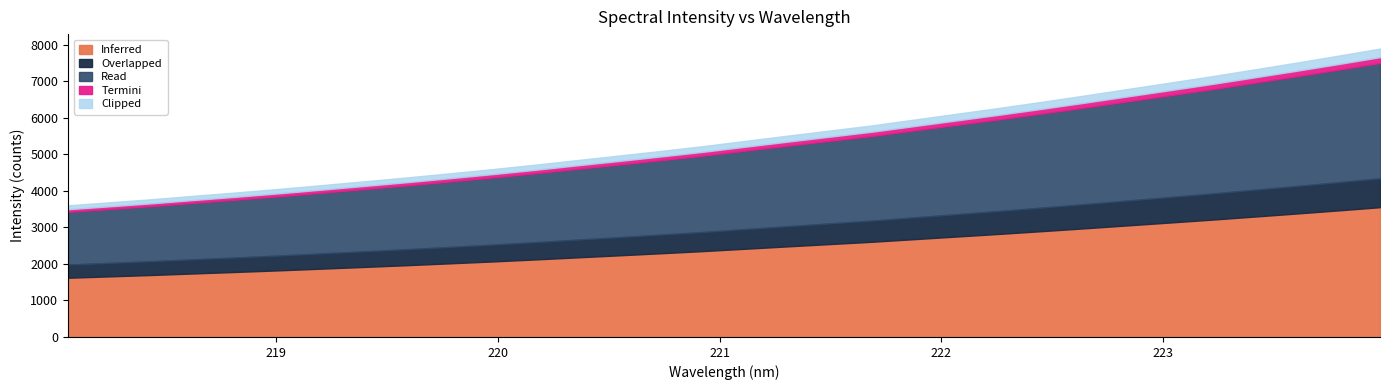

What is the minimum value shown in the chart?

3606.5